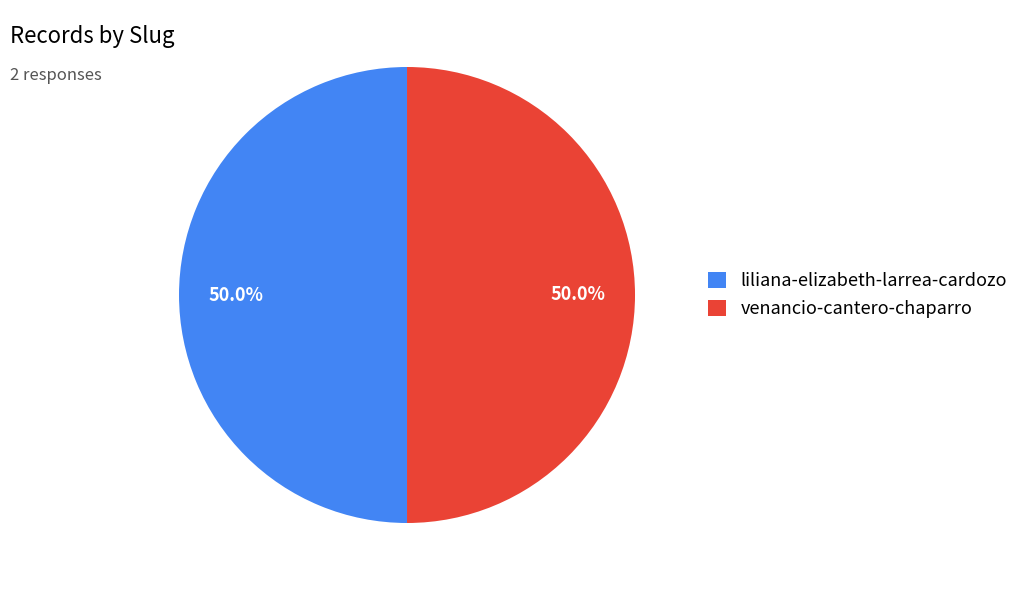

True or false: liliana-elizabeth-larrea-cardozo accounts for 50% of the total.

True